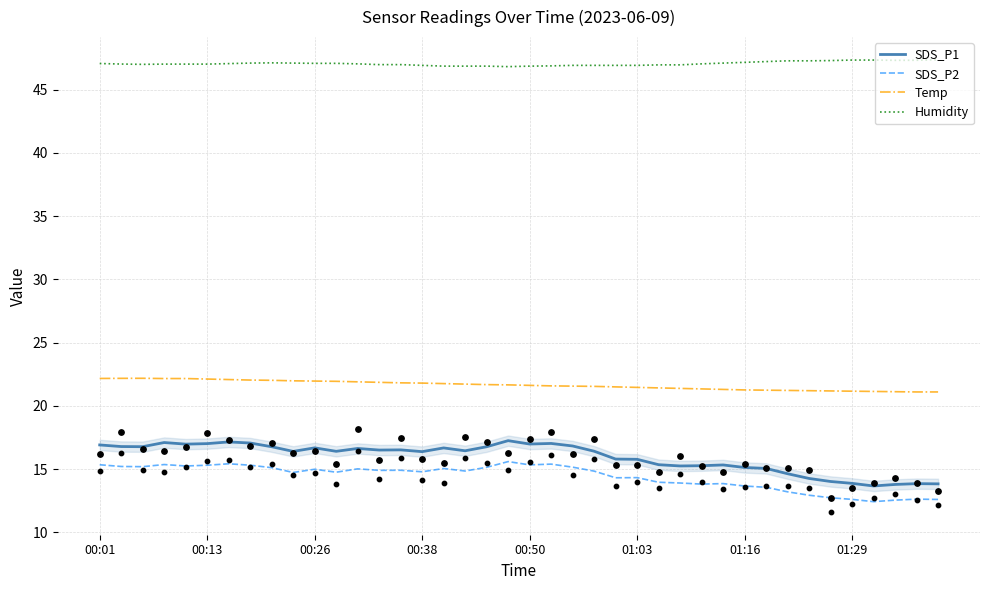

The value of Temp at 01:29 is 11.3. True or false?

False